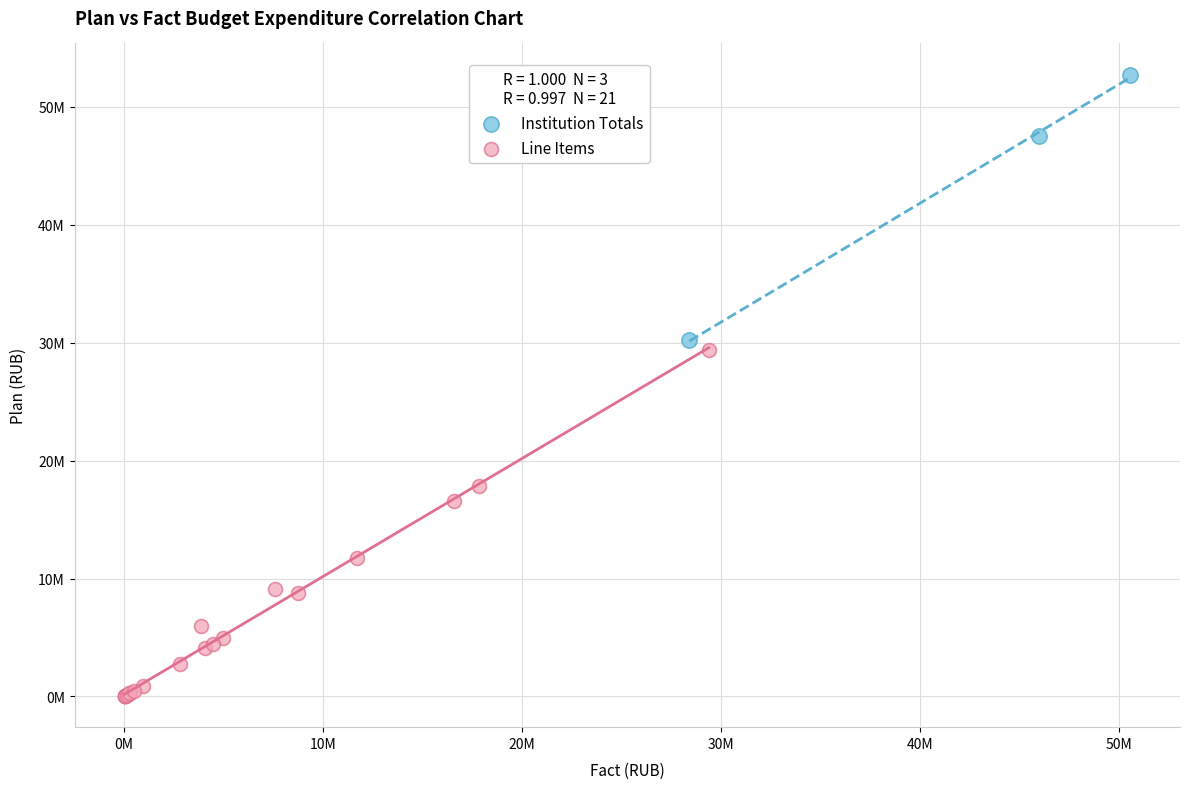

Which series contains the highest Y value?

Institution Totals